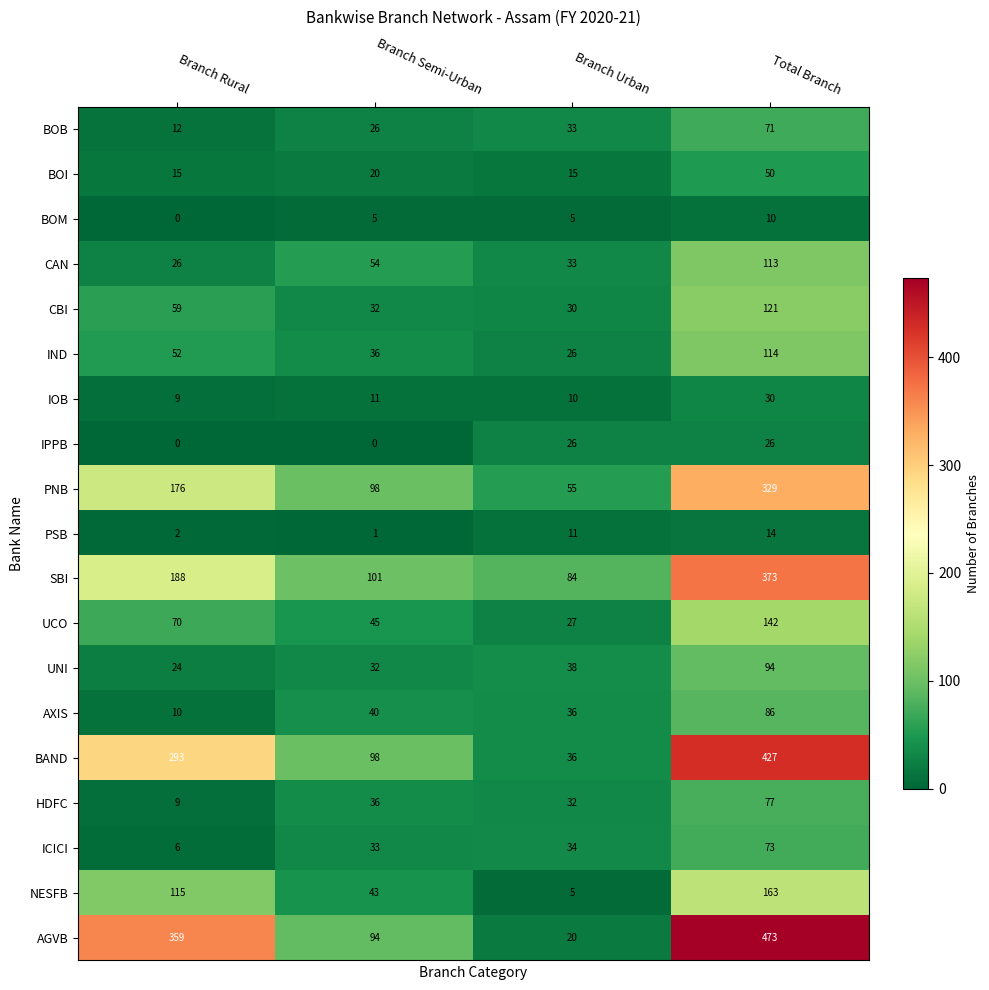

What is the average value of the AXIS series?

43